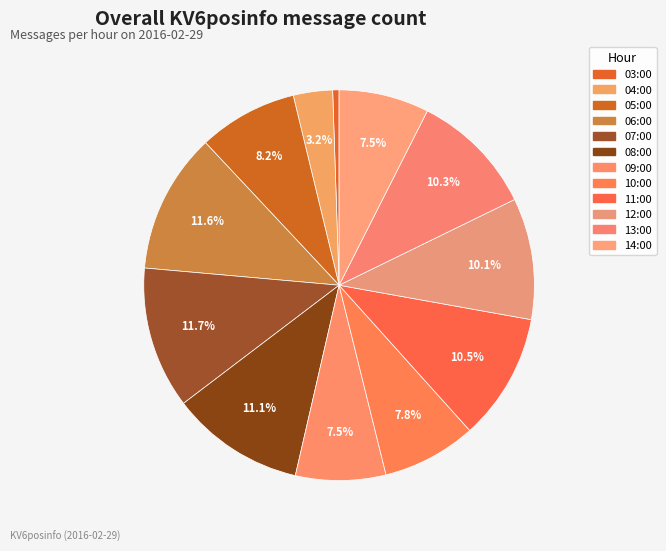

How many slices are in this pie chart?

12